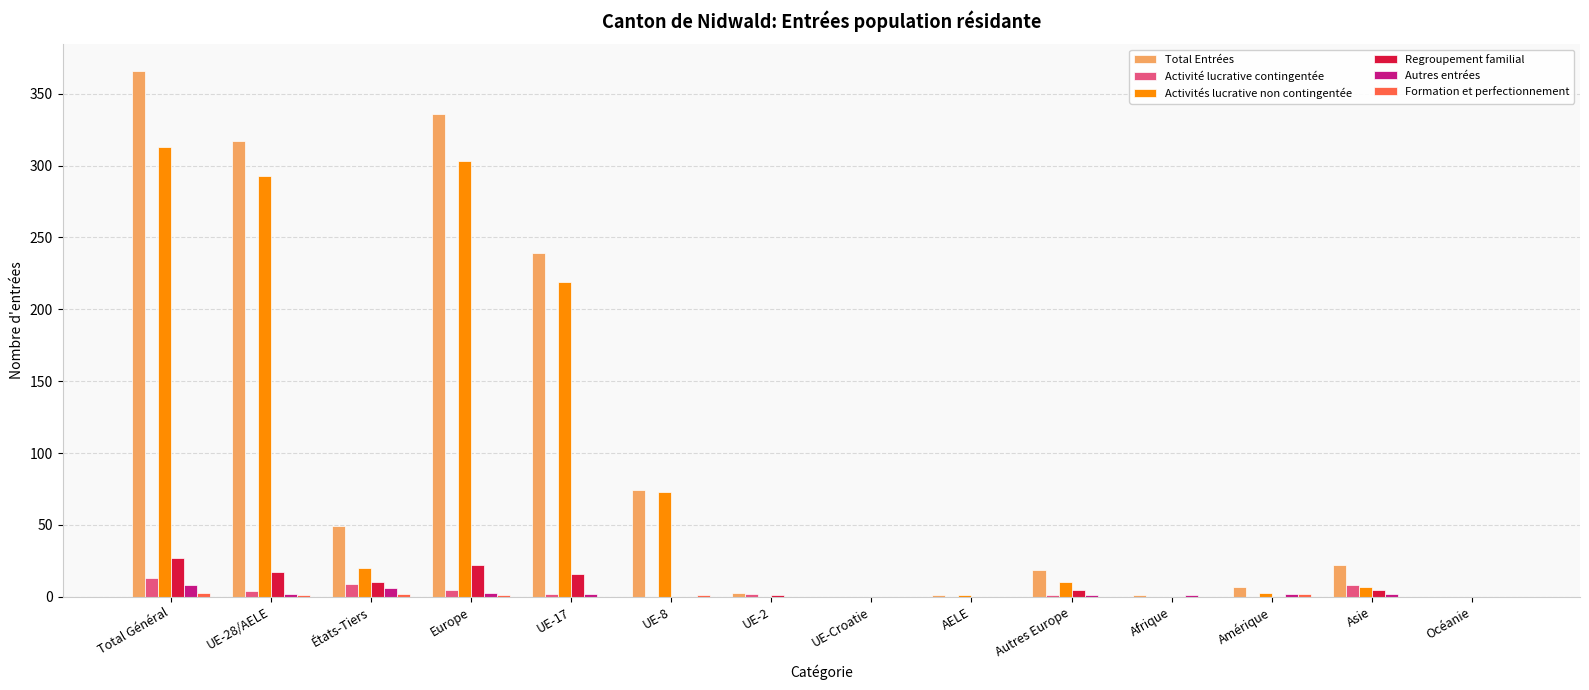

Is it true that Autres entrées equals 0 at Océanie?

True